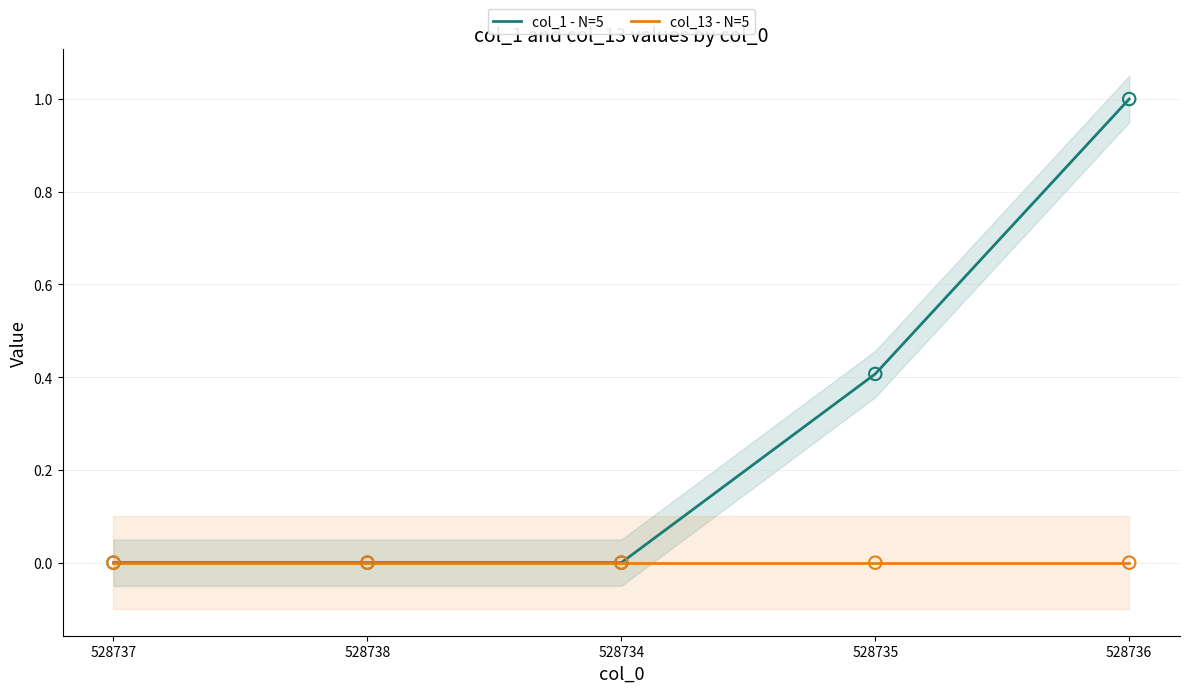

Which series has the largest total across all categories?

col_1 - N=5